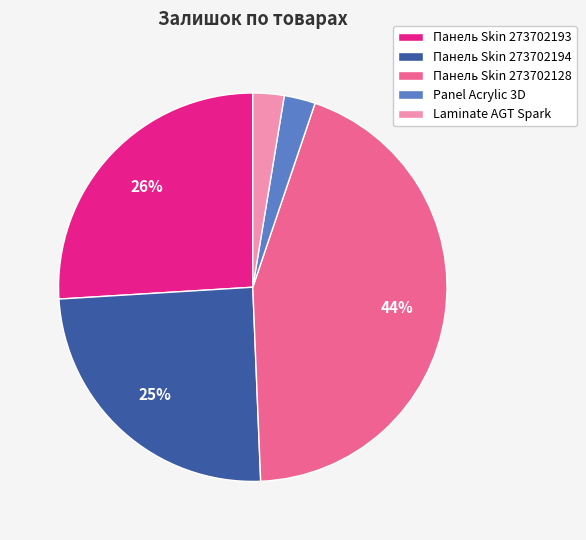

Is it true that Панель Skin 273702193 is 26% of the pie?

True